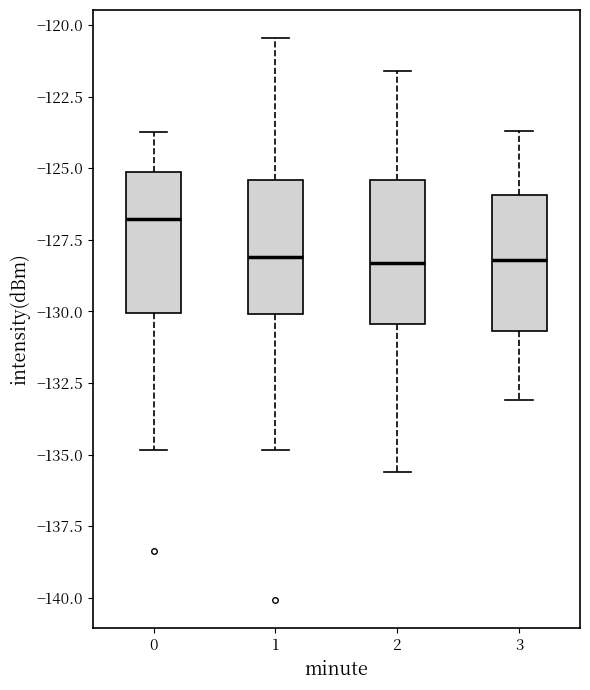

Reading left to right, transcribe this box plot: for each box, give where its median line is, the range the box spans, and where its two whiskers end, as read against the y-axis. The values are not printed on the chart, so give them approximately, as read against the axis.

0: median -127.0, box -130.0 to -125.0, whiskers -135.0 to -123.5
1: median -128.0, box -130.0 to -125.5, whiskers -135.0 to -120.5
2: median -128.5, box -130.5 to -125.5, whiskers -135.5 to -121.5
3: median -128.0, box -130.5 to -126.0, whiskers -133.0 to -123.5